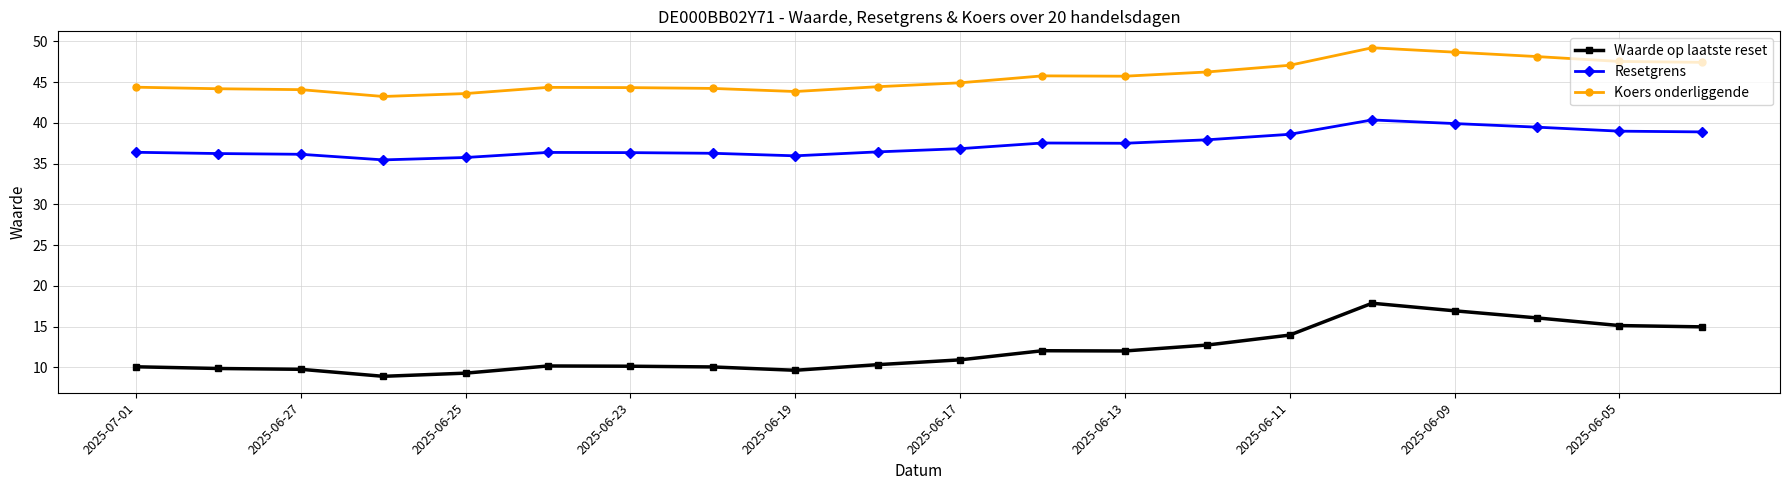

Which series has the largest total across all categories?

Koers onderliggende